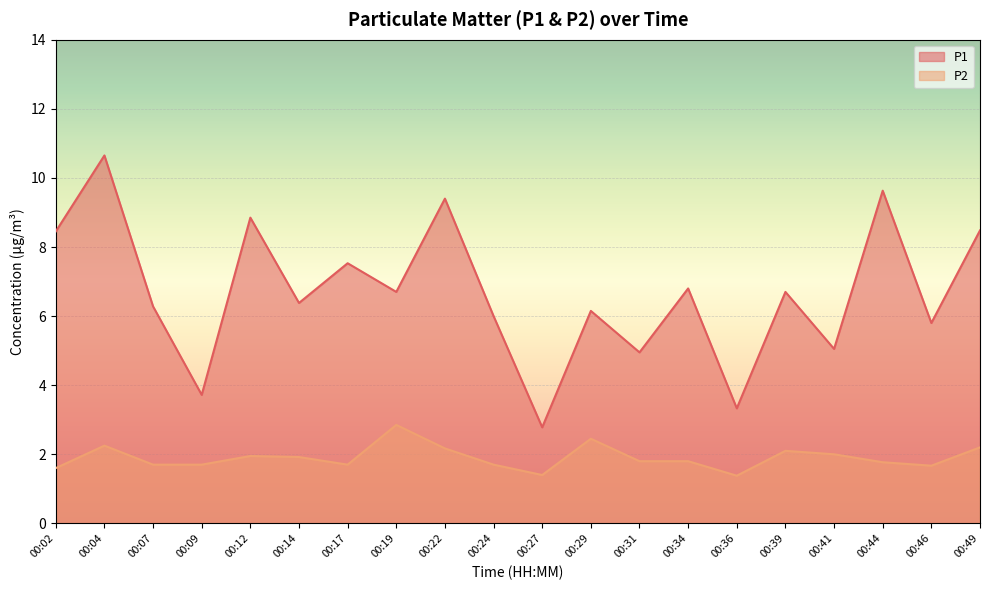

Where is the first local minimum for P2?

00:17